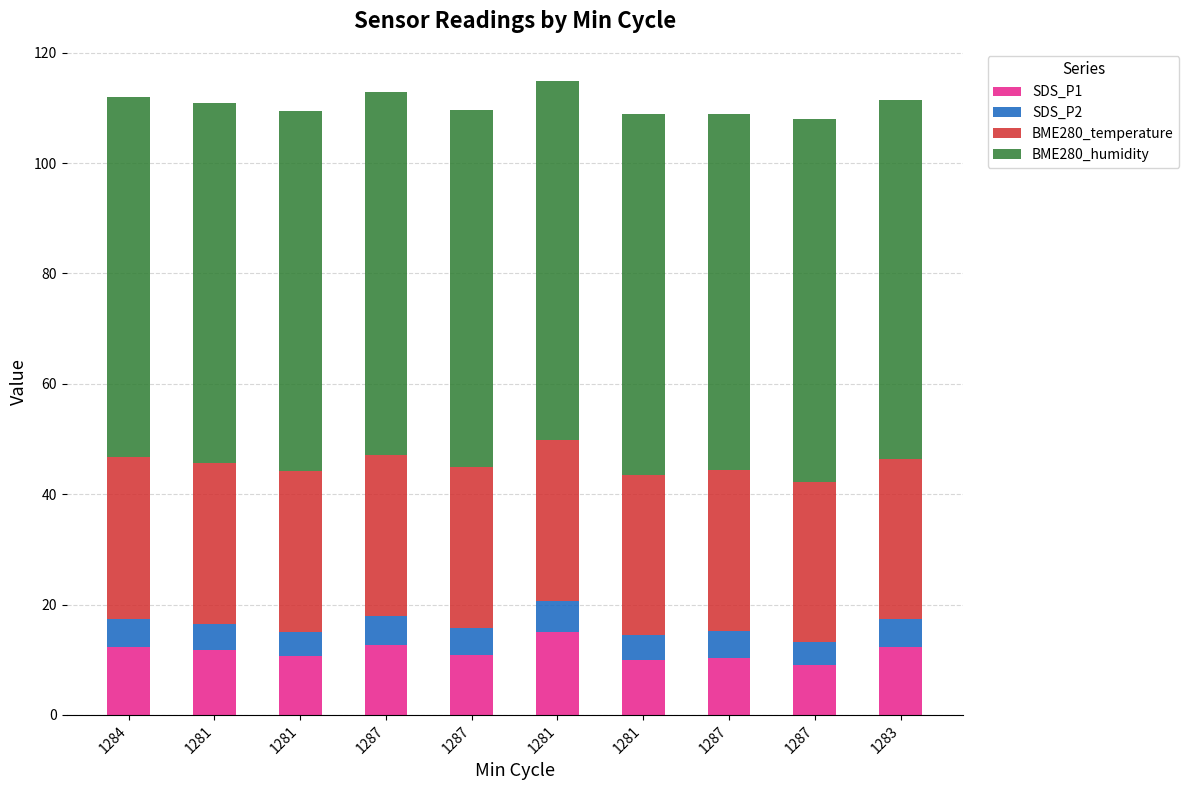

What is the difference between the maximum and minimum values in the BME280_humidity series?

1.2